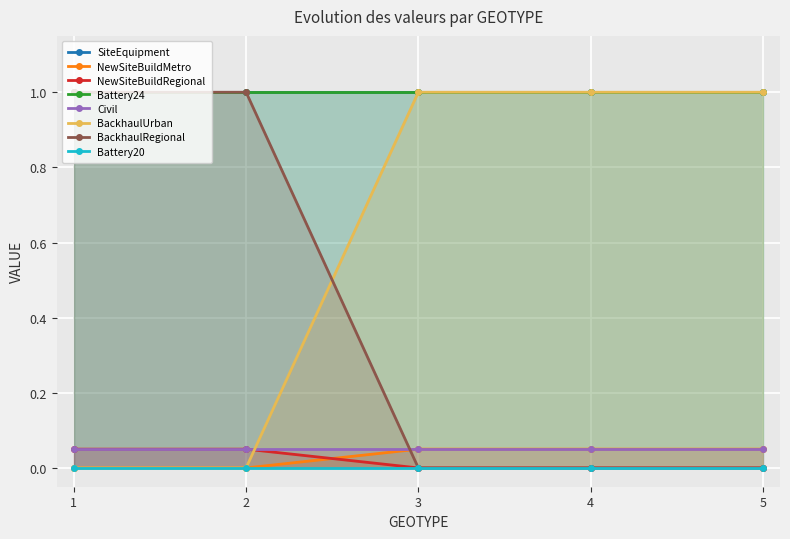

What is the maximum value for NewSiteBuildMetro?

0.1